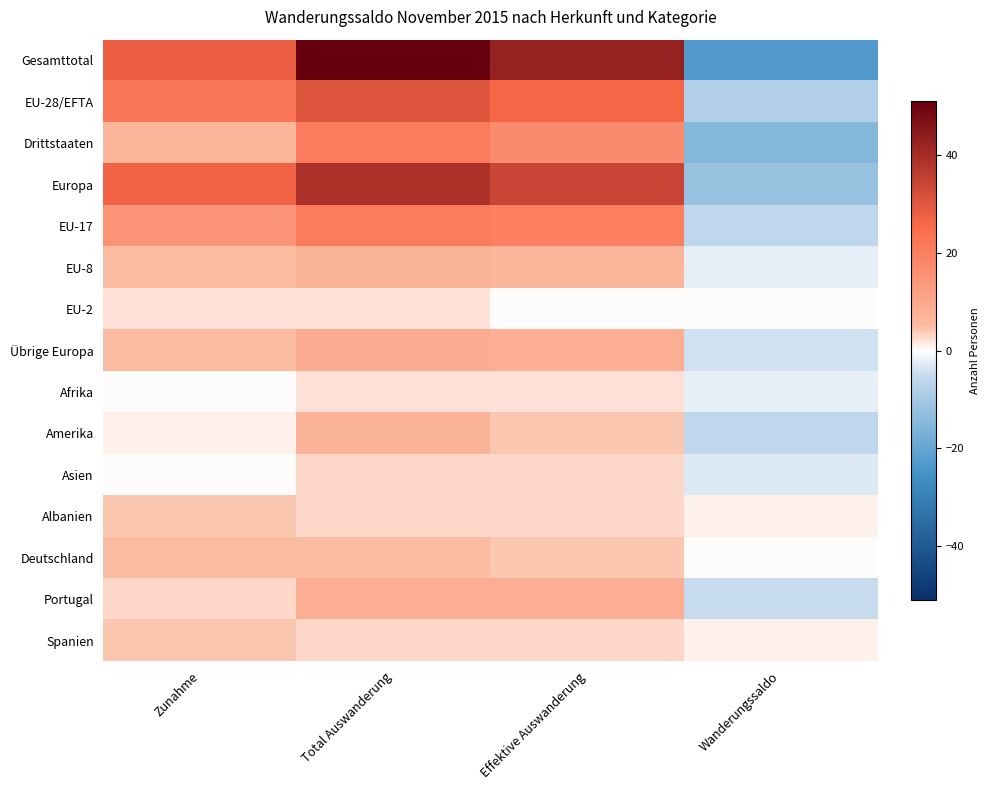

At which category is the sum across all series the highest?

Total Auswanderung